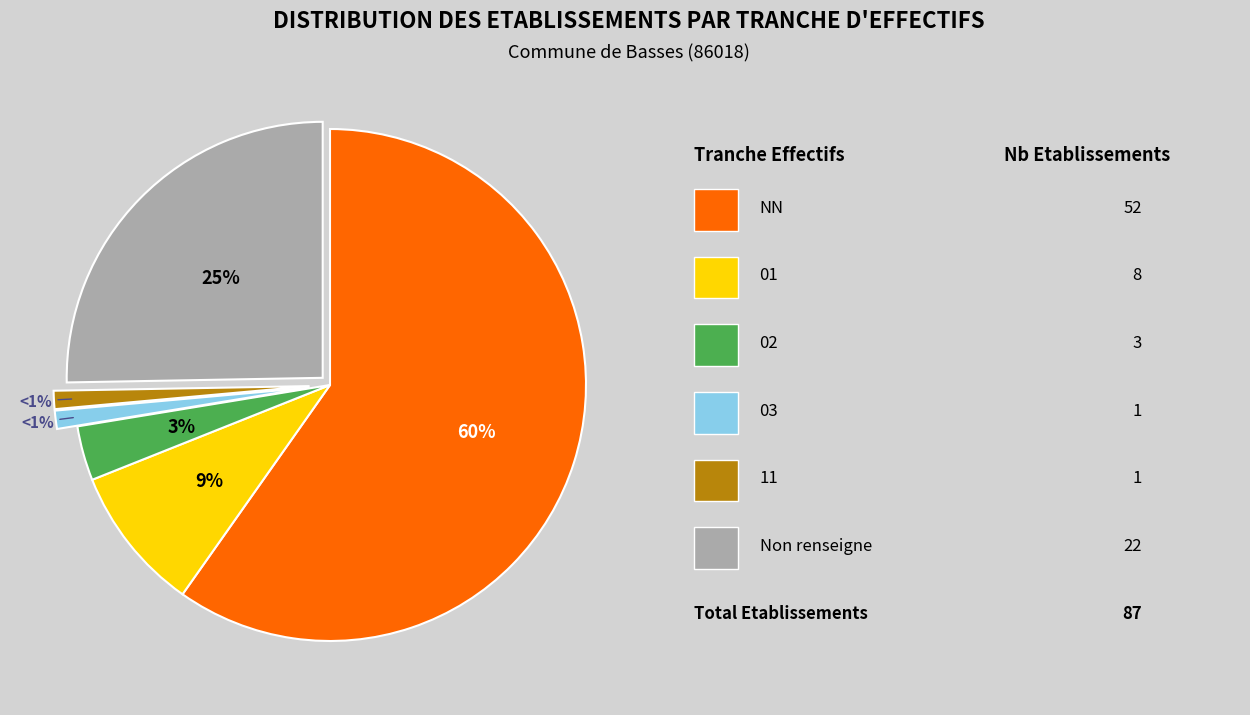

To the nearest percent, what is the average slice percentage?

17%